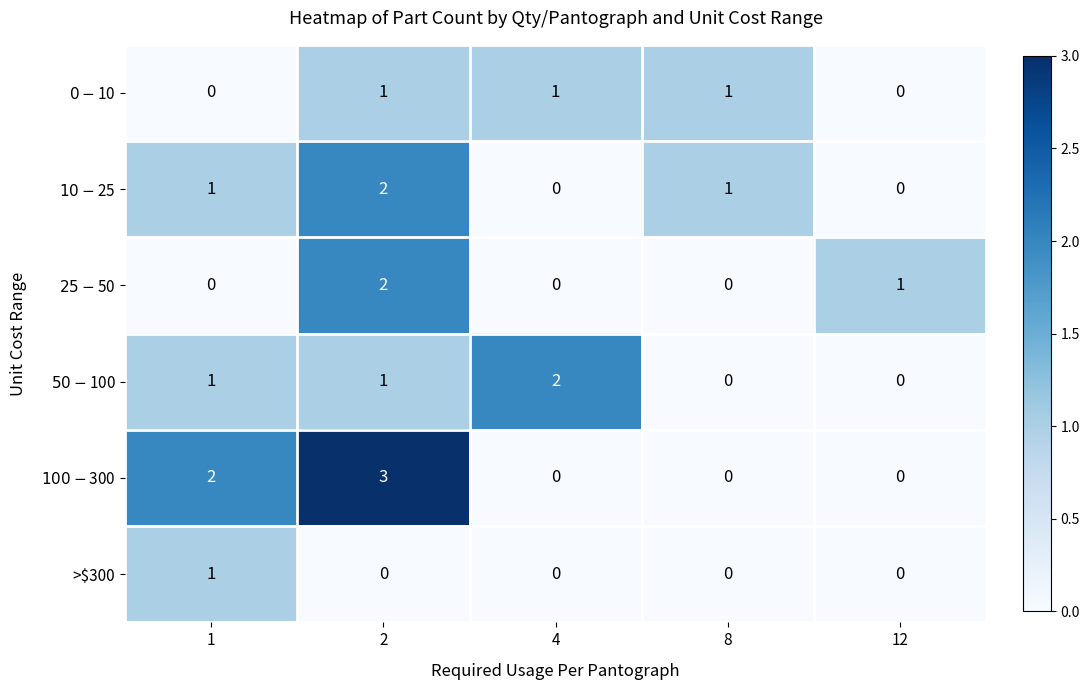

What is the difference between the highest and lowest values at 1?

2